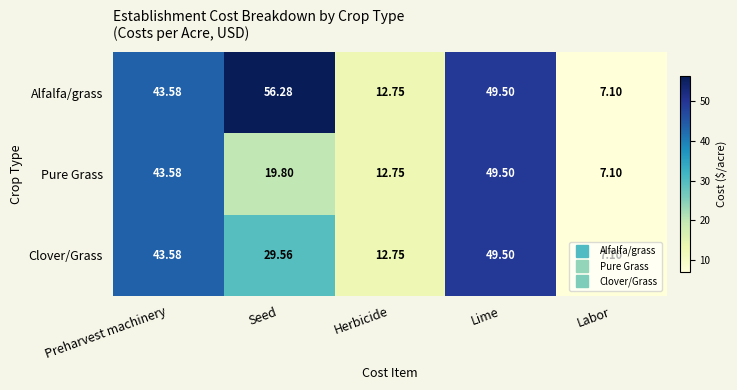

What is the minimum value shown in the chart?

7.1